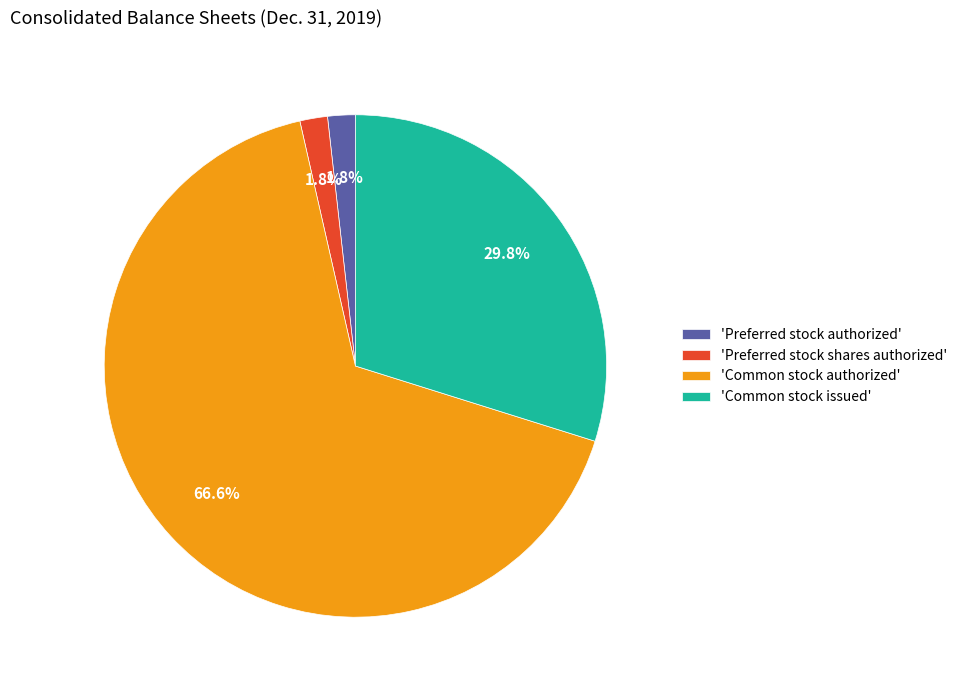

To the nearest percent, what is the average slice percentage?

25%